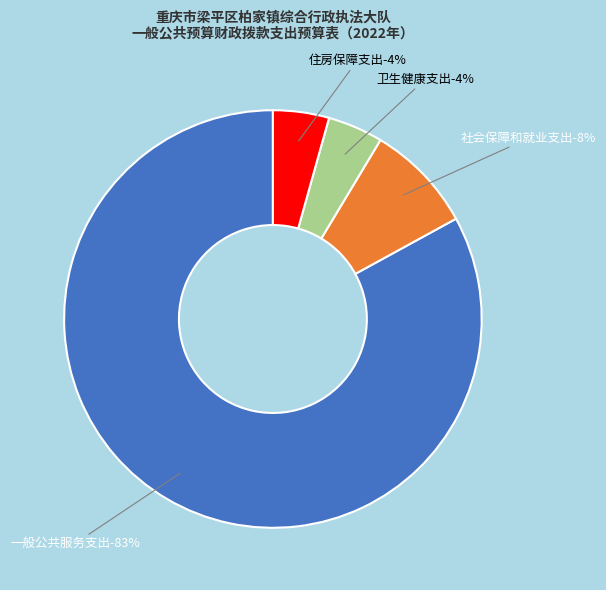

To the nearest percent, what is the difference between the 住房保障支出 and 社会保障和就业支出 slice percentages?

4%